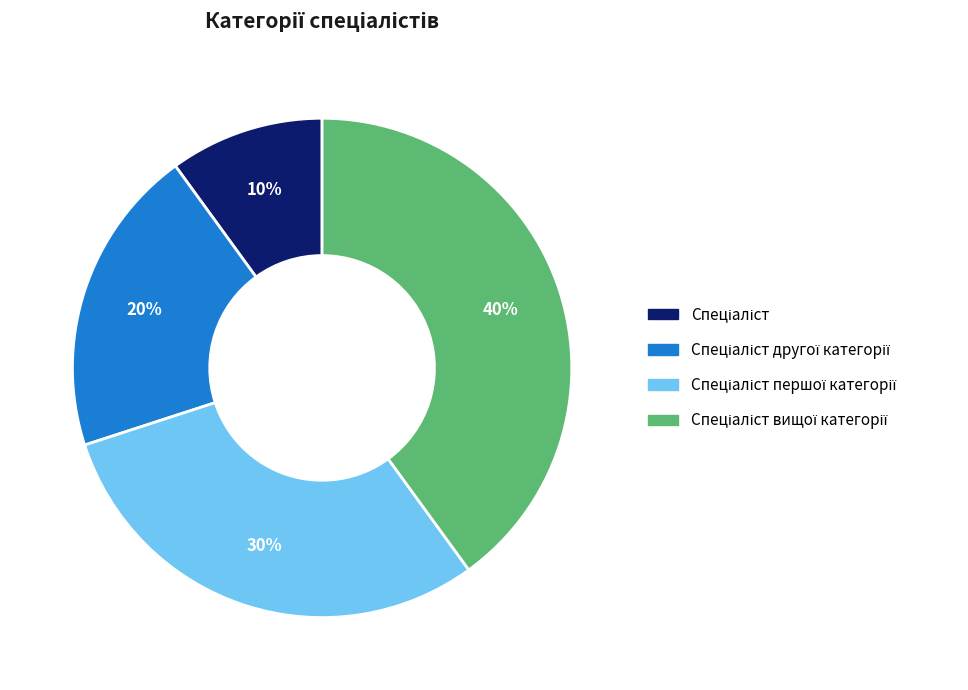

Is there a majority slice in this chart?

No